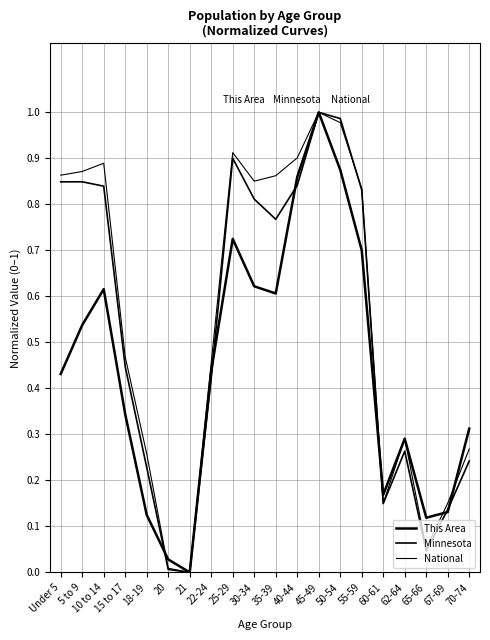

Is this an area chart (filled region under the line)?

No